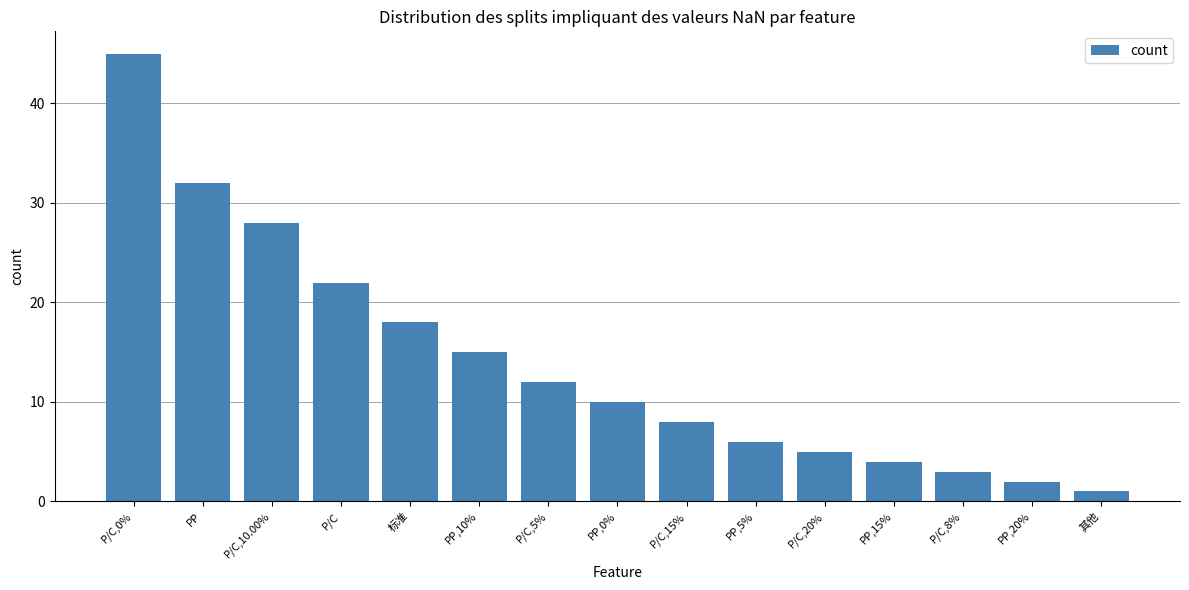

Reading right to left, what are all the values shown in this chart?

1	2	3	4	5	6	8	10	12	15	18	22	28	32	45